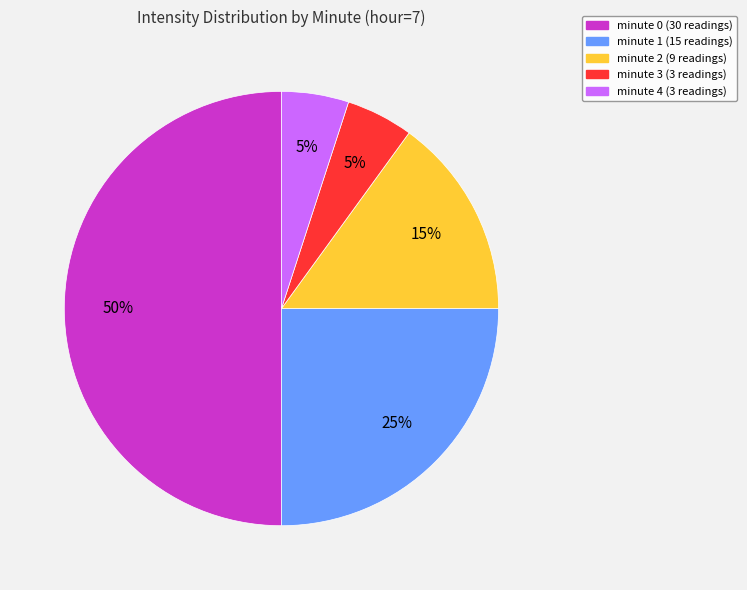

To the nearest percent, what percentage of the pie is minute 4?

5%